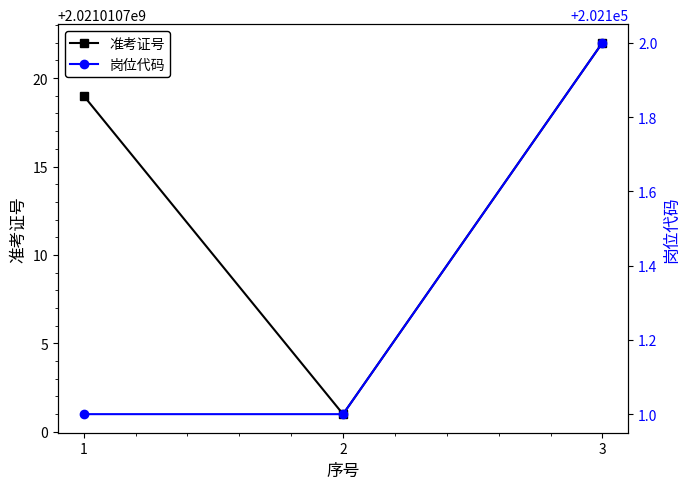

How many lines are shown in the chart?

2